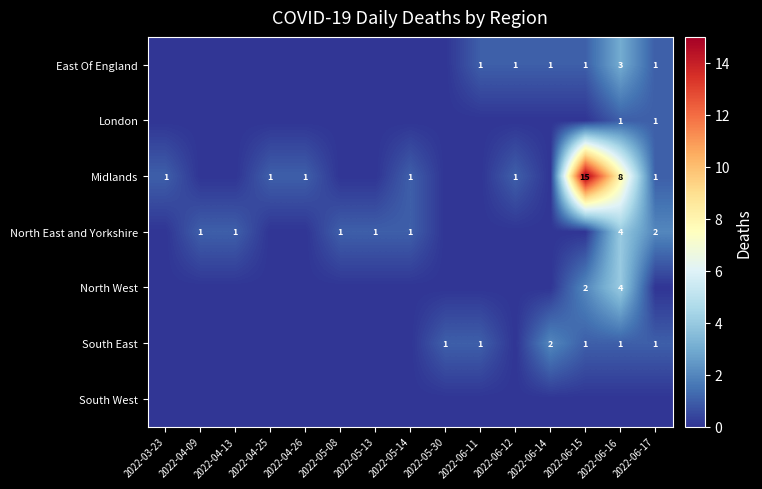

How many series are shown in this chart?

7